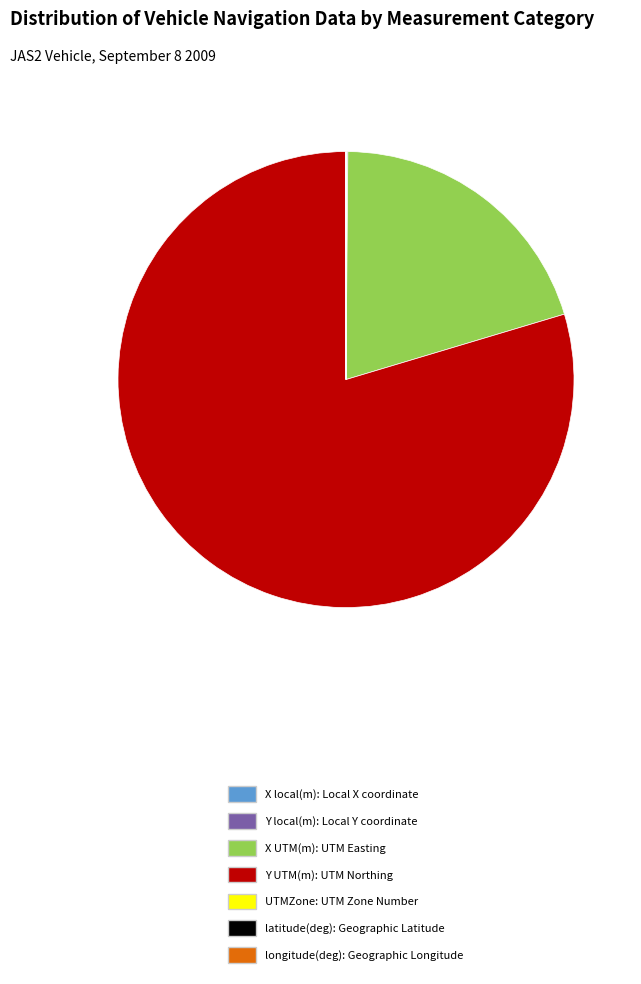

True or false: Y UTM(m): UTM Northing accounts for 70% of the total.

False